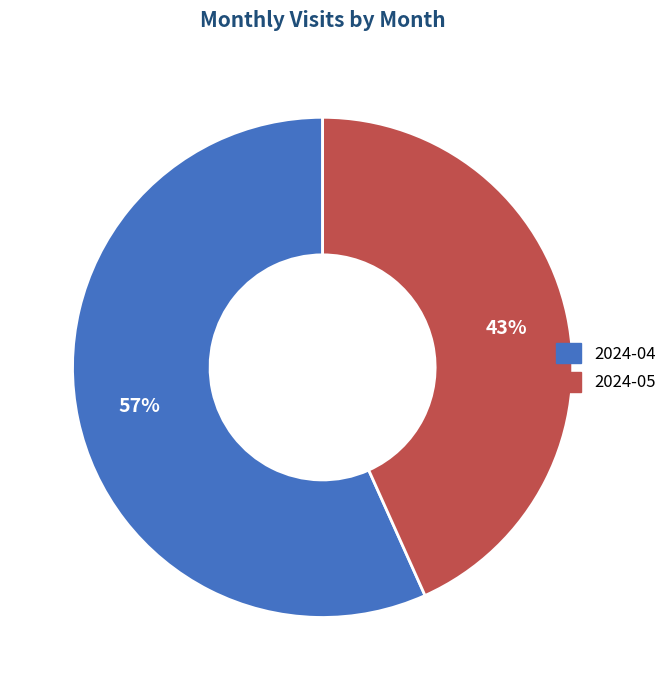

Rank the categories by value from lowest to highest.

2024-05, 2024-04